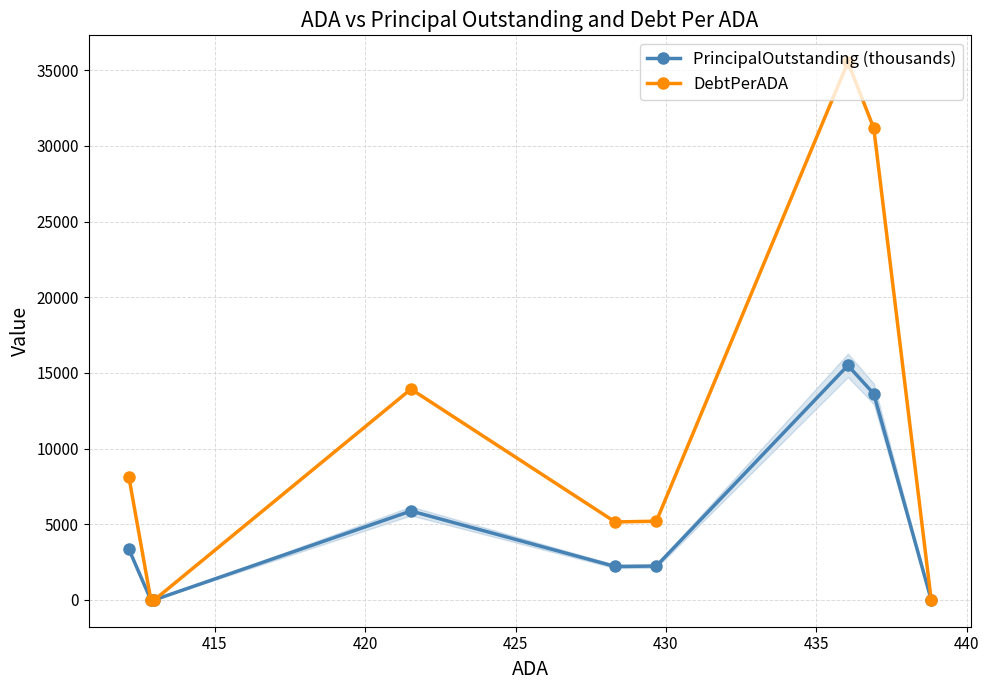

What is the value of the PrincipalOutstanding (thousands) point at the 6th from the left?

2233.0